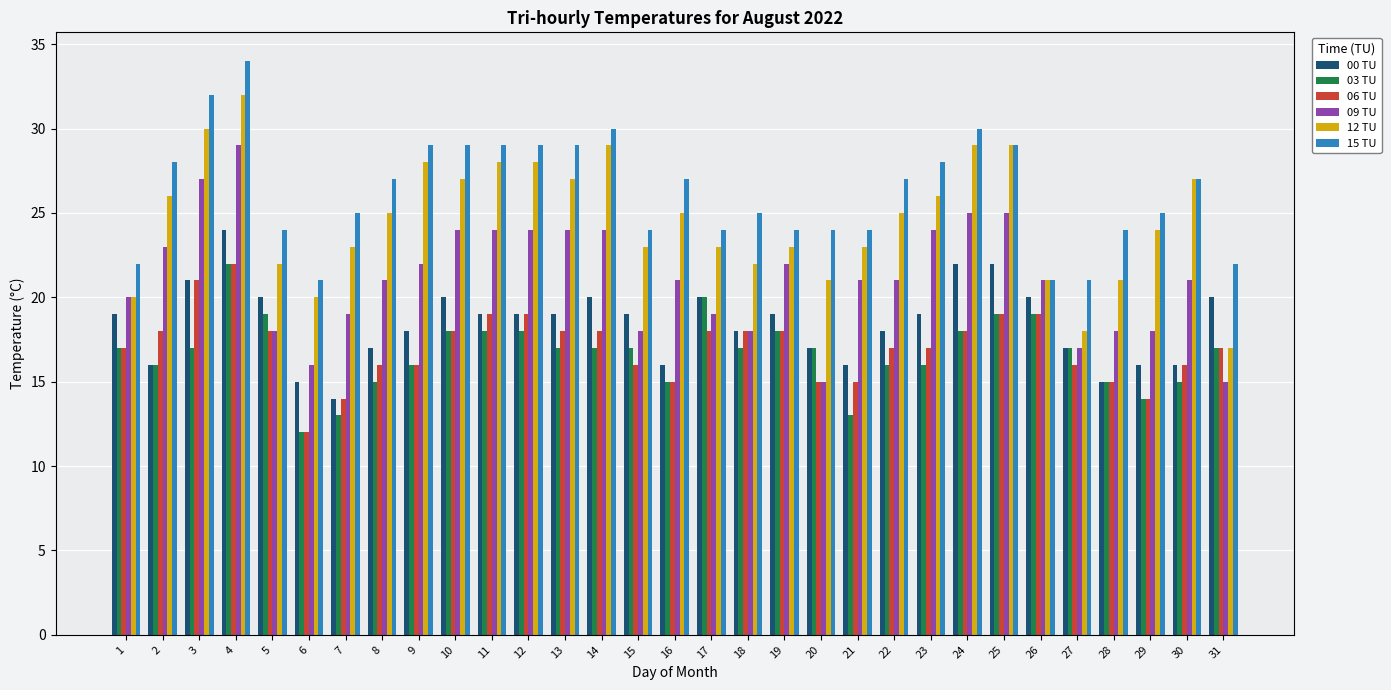

How many data points does each series have?

31